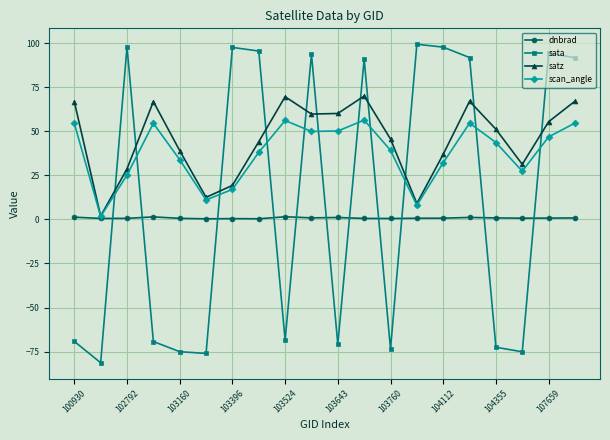

List the series in order of their peak value, lowest first.

dnbrad, scan_angle, satz, sata